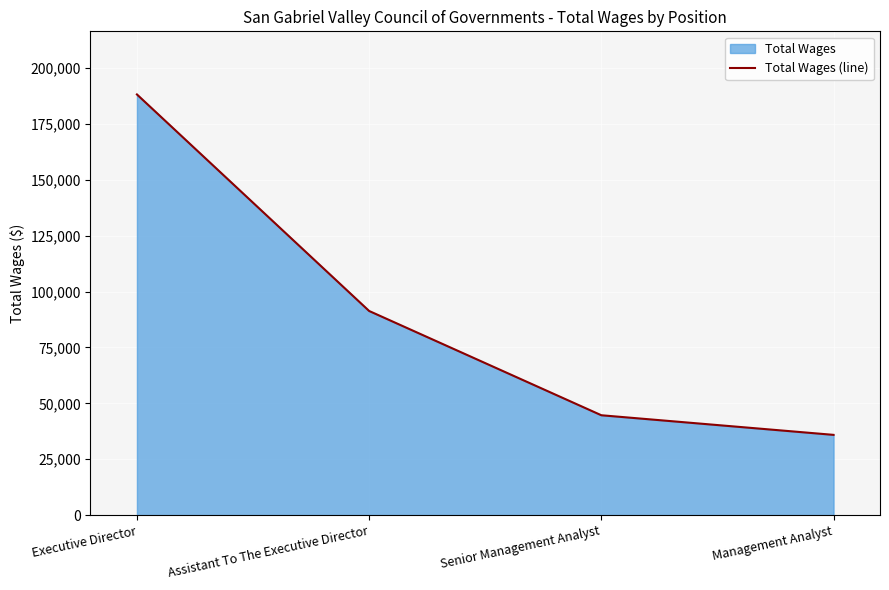

At which label does the data first exceed 91323?

Executive Director